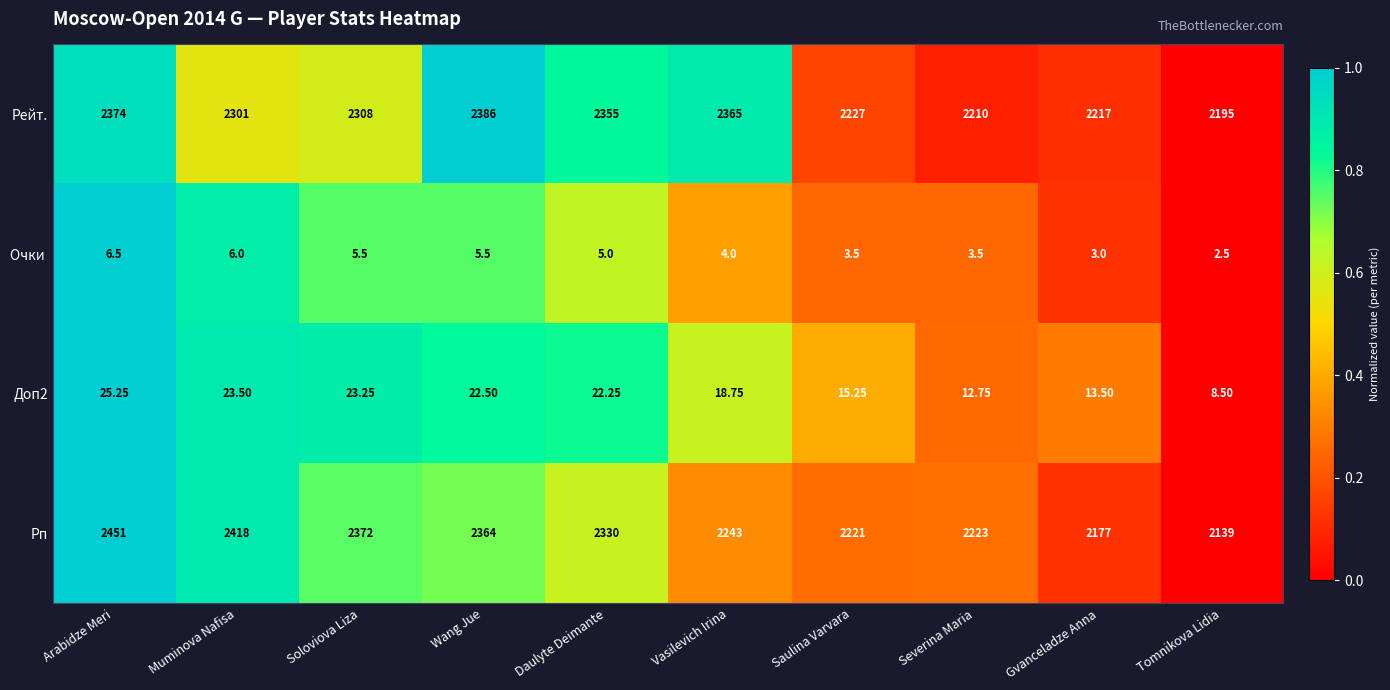

Which series changed the most between Muminova Nafisa and Vasilevich Irina?

Рп